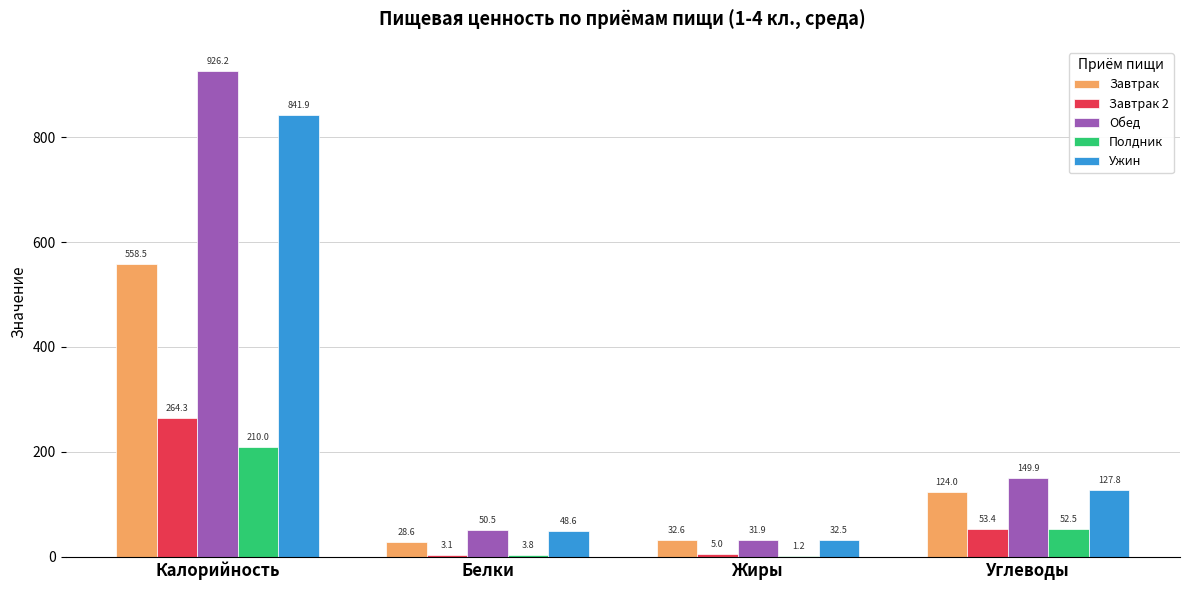

What is the sum of all Завтрак 2 values?

325.8